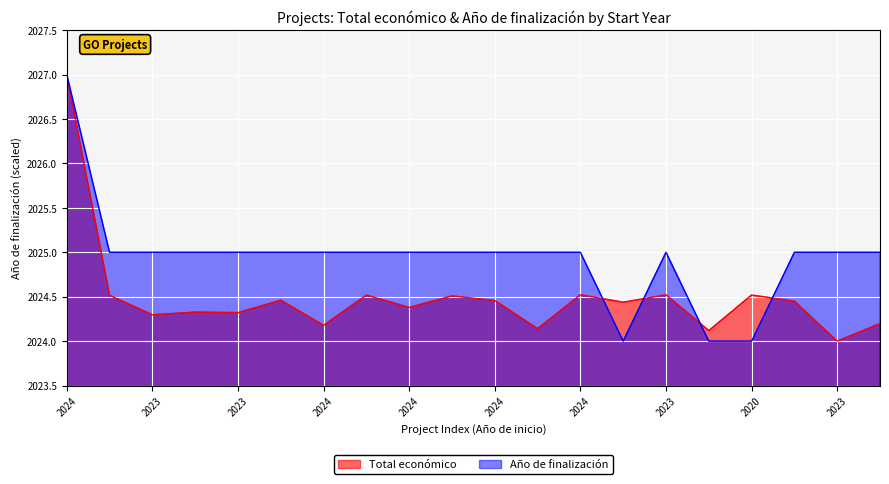

What is the maximum value for Total económico?

2027.0